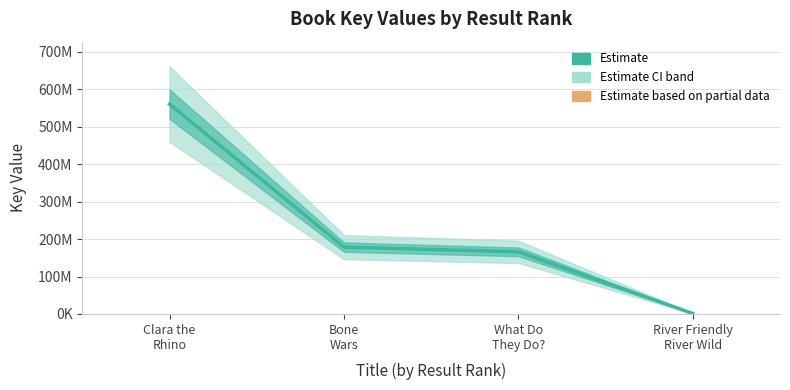

Where is the data nearest to the value 280739579?

Bone
Wars